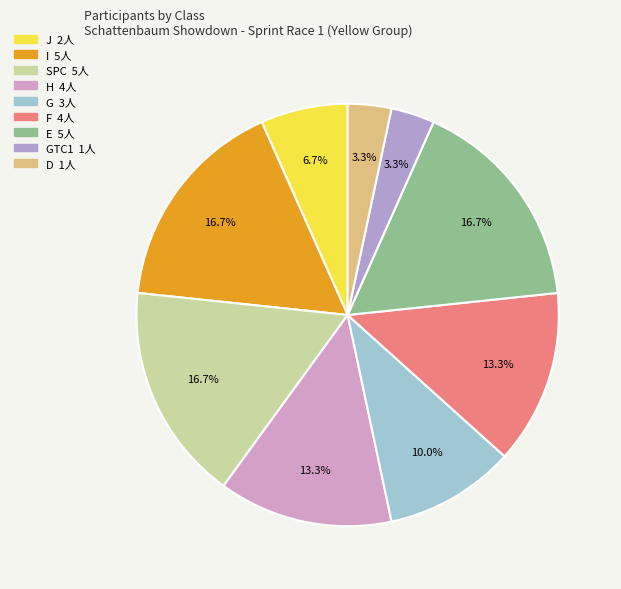

To the nearest percent, what is the difference between the largest and smallest slice percentages?

13%